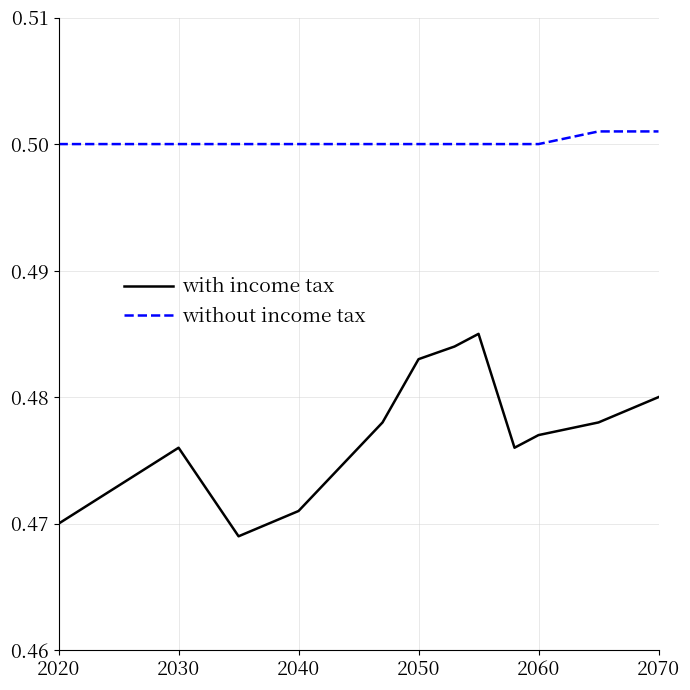

Which series has the largest total across all categories?

without income tax